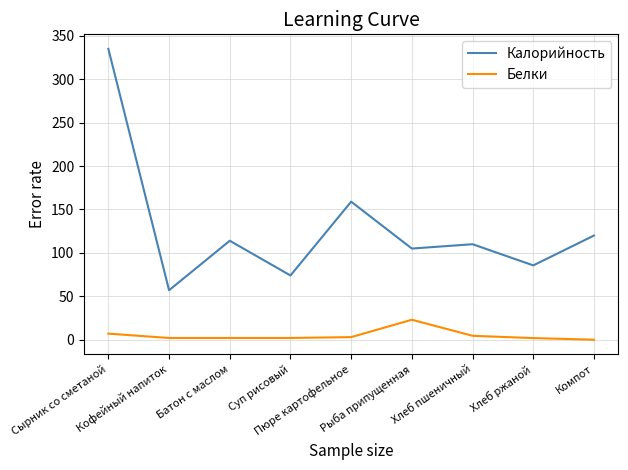

Which series has the largest total across all categories?

Калорийность